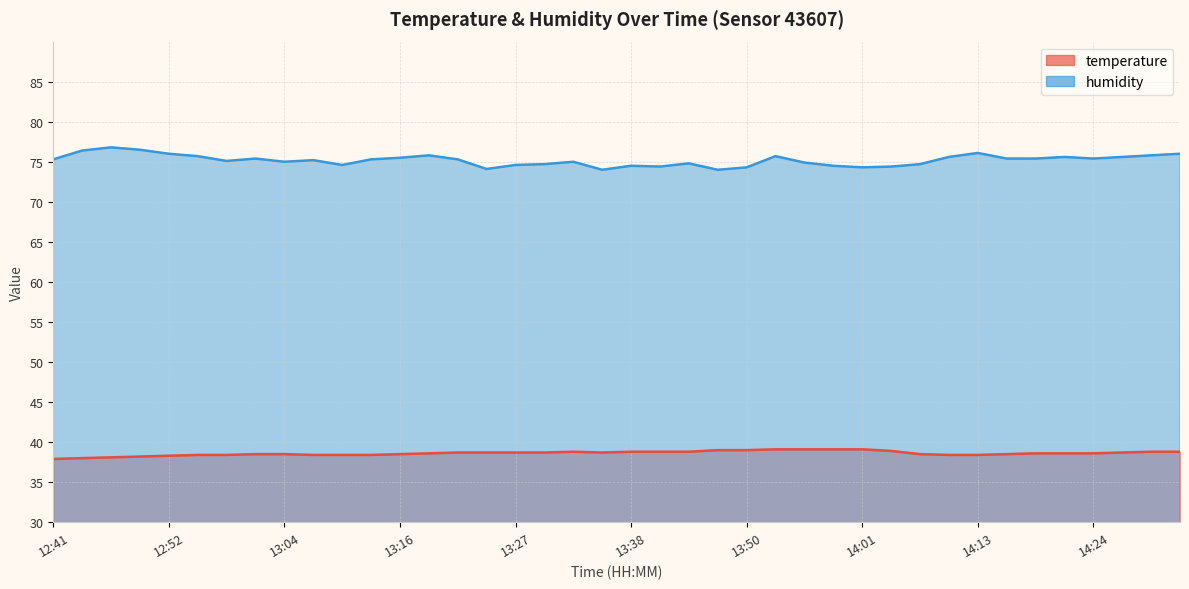

What is the sum of all humidity values?

3007.7